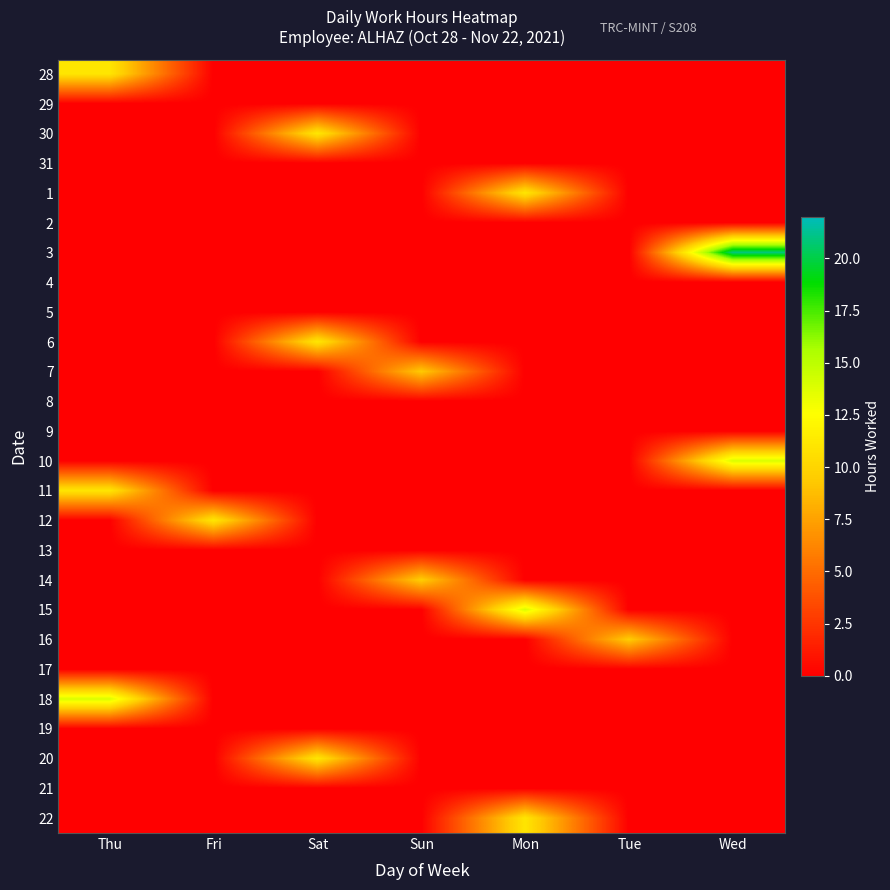

Reading left to right, what are all the values shown in this chart?

28: Thu=11.0	Fri=0.0	Sat=0.0	Sun=0.0	Mon=0.0	Tue=0.0	Wed=0.0
29: Thu=0.0	Fri=0.0	Sat=0.0	Sun=0.0	Mon=0.0	Tue=0.0	Wed=0.0
30: Thu=0.0	Fri=0.0	Sat=11.1	Sun=0.0	Mon=0.0	Tue=0.0	Wed=0.0
31: Thu=0.0	Fri=0.0	Sat=0.0	Sun=0.0	Mon=0.0	Tue=0.0	Wed=0.0
1: Thu=0.0	Fri=0.0	Sat=0.0	Sun=0.0	Mon=11.1	Tue=0.0	Wed=0.0
2: Thu=0.0	Fri=0.0	Sat=0.0	Sun=0.0	Mon=0.0	Tue=0.0	Wed=0.0
3: Thu=0.0	Fri=0.0	Sat=0.0	Sun=0.0	Mon=0.0	Tue=0.0	Wed=20.9
4: Thu=0.0	Fri=0.0	Sat=0.0	Sun=0.0	Mon=0.0	Tue=0.0	Wed=0.0
5: Thu=0.0	Fri=0.0	Sat=0.0	Sun=0.0	Mon=0.0	Tue=0.0	Wed=0.0
6: Thu=0.0	Fri=0.0	Sat=11.1	Sun=0.0	Mon=0.0	Tue=0.0	Wed=0.0
7: Thu=0.0	Fri=0.0	Sat=0.0	Sun=9.4	Mon=0.0	Tue=0.0	Wed=0.0
8: Thu=0.0	Fri=0.0	Sat=0.0	Sun=0.0	Mon=0.0	Tue=0.0	Wed=0.0
9: Thu=0.0	Fri=0.0	Sat=0.0	Sun=0.0	Mon=0.0	Tue=0.0	Wed=0.0
10: Thu=0.0	Fri=0.0	Sat=0.0	Sun=0.0	Mon=0.0	Tue=0.0	Wed=13.9
11: Thu=11.0	Fri=0.0	Sat=0.0	Sun=0.0	Mon=0.0	Tue=0.0	Wed=0.0
12: Thu=0.0	Fri=11.1	Sat=0.0	Sun=0.0	Mon=0.0	Tue=0.0	Wed=0.0
13: Thu=0.0	Fri=0.0	Sat=0.0	Sun=0.0	Mon=0.0	Tue=0.0	Wed=0.0
14: Thu=0.0	Fri=0.0	Sat=0.0	Sun=9.6	Mon=0.0	Tue=0.0	Wed=0.0
15: Thu=0.0	Fri=0.0	Sat=0.0	Sun=0.0	Mon=14.0	Tue=0.0	Wed=0.0
16: Thu=0.0	Fri=0.0	Sat=0.0	Sun=0.0	Mon=0.0	Tue=9.5	Wed=0.0
17: Thu=0.0	Fri=0.0	Sat=0.0	Sun=0.0	Mon=0.0	Tue=0.0	Wed=0.0
18: Thu=13.9	Fri=0.0	Sat=0.0	Sun=0.0	Mon=0.0	Tue=0.0	Wed=0.0
19: Thu=0.0	Fri=0.0	Sat=0.0	Sun=0.0	Mon=0.0	Tue=0.0	Wed=0.0
20: Thu=0.0	Fri=0.0	Sat=11.1	Sun=0.0	Mon=0.0	Tue=0.0	Wed=0.0
21: Thu=0.0	Fri=0.0	Sat=0.0	Sun=0.0	Mon=0.0	Tue=0.0	Wed=0.0
22: Thu=0.0	Fri=0.0	Sat=0.0	Sun=0.0	Mon=11.0	Tue=0.0	Wed=0.0